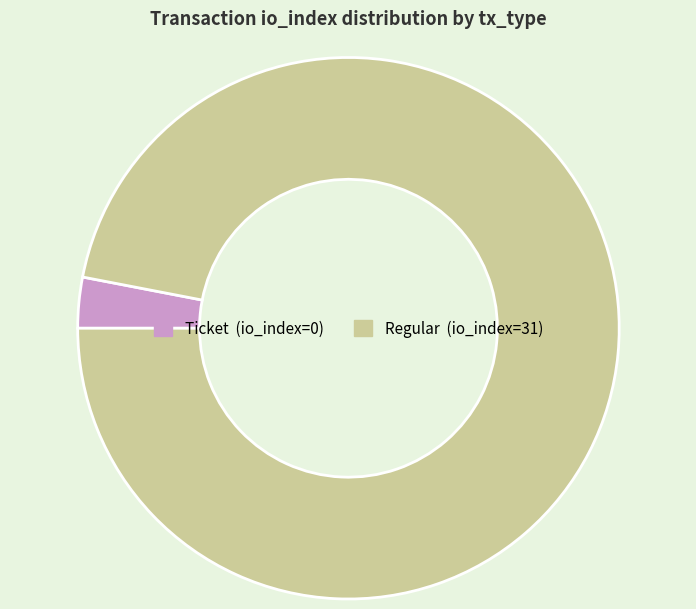

How many segments does this pie chart have?

2